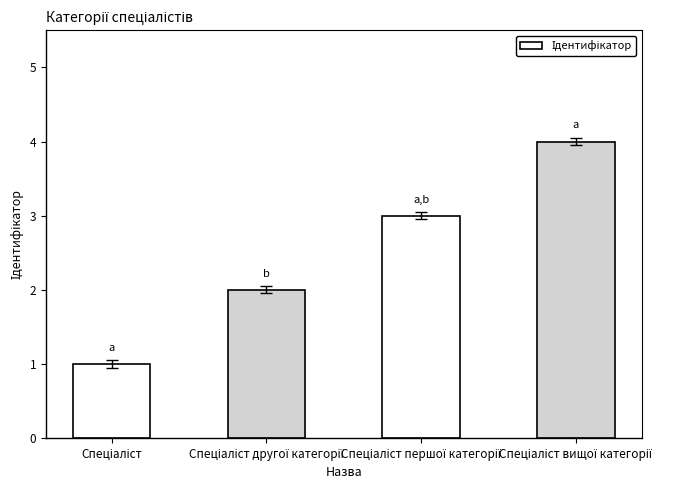

What is the difference between the maximum and minimum values?

3